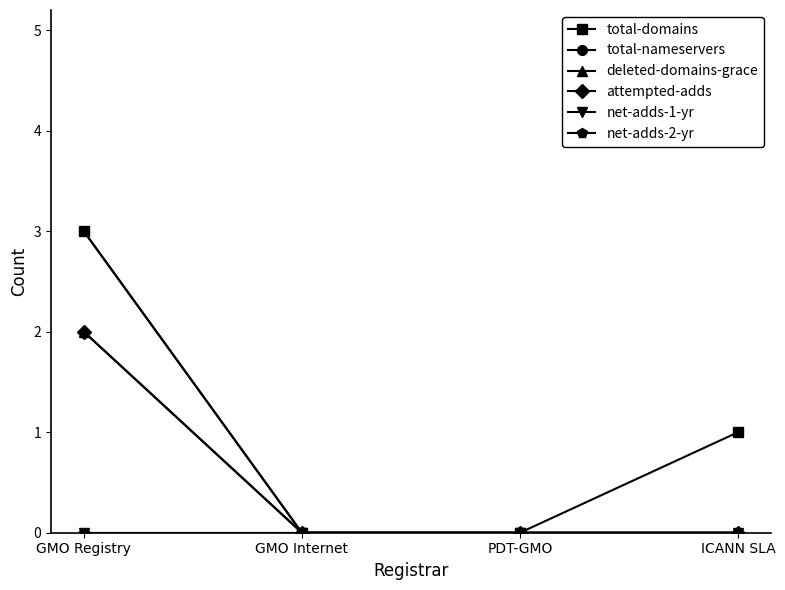

What is the maximum value for total-domains?

3